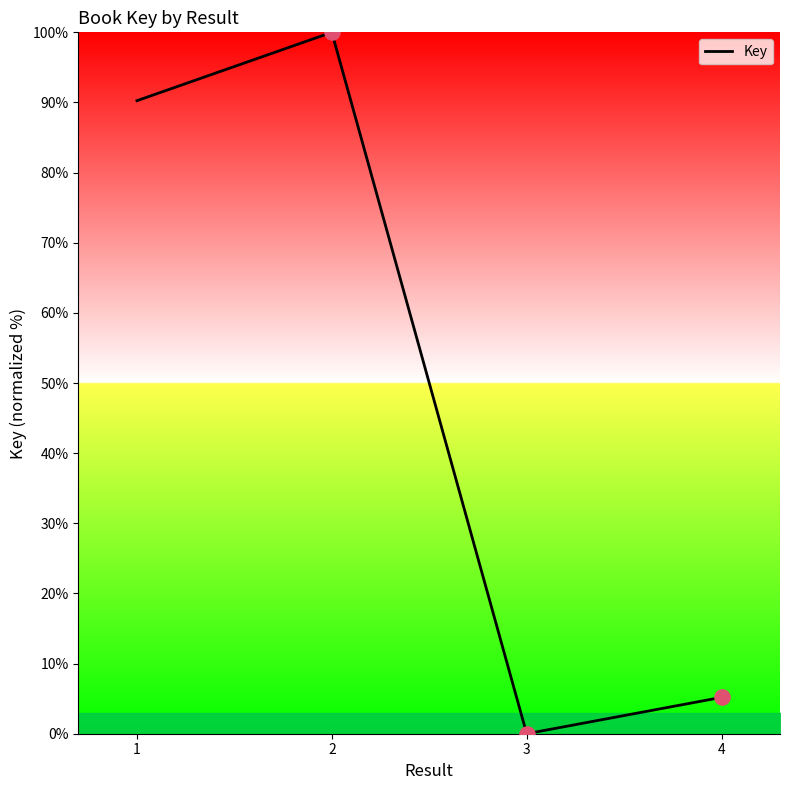

What is the change in value from 2 to 4?

-94.8